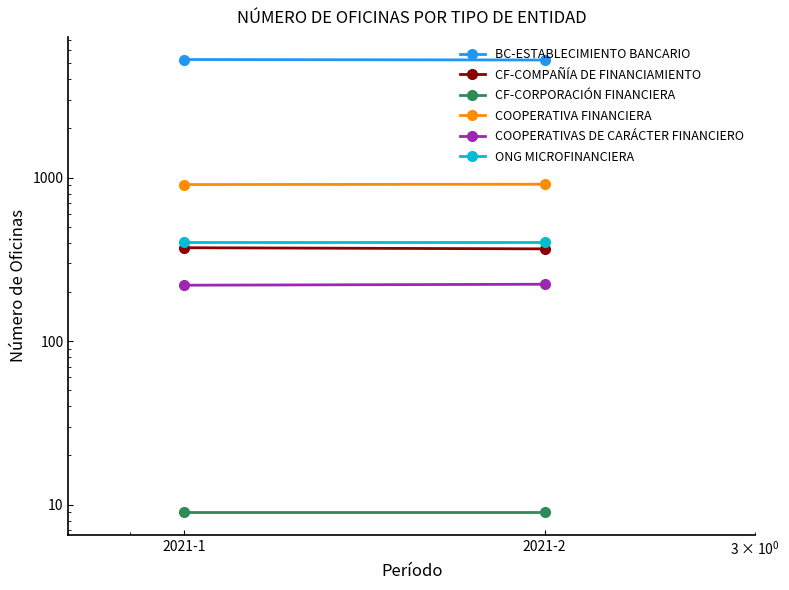

The CF-CORPORACIÓN FINANCIERA series shows 9 at 2021-2. True or false?

True